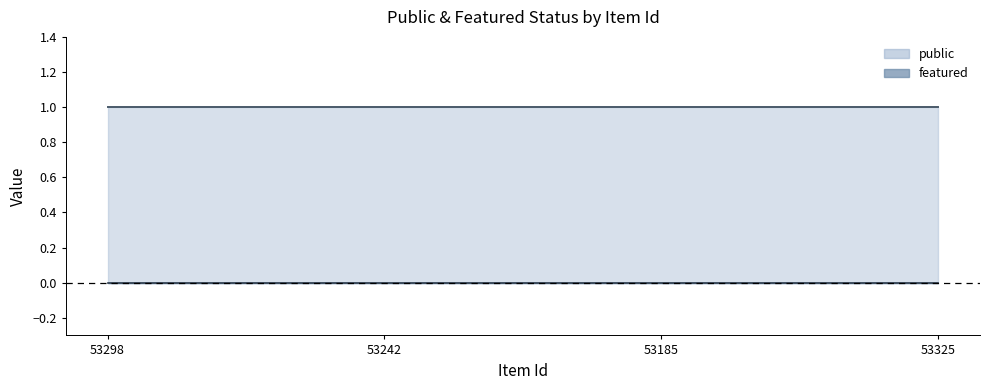

Reading right to left, transcribe all the data shown in this chart.

public: 1	1	1	1
featured: 0	0	0	0